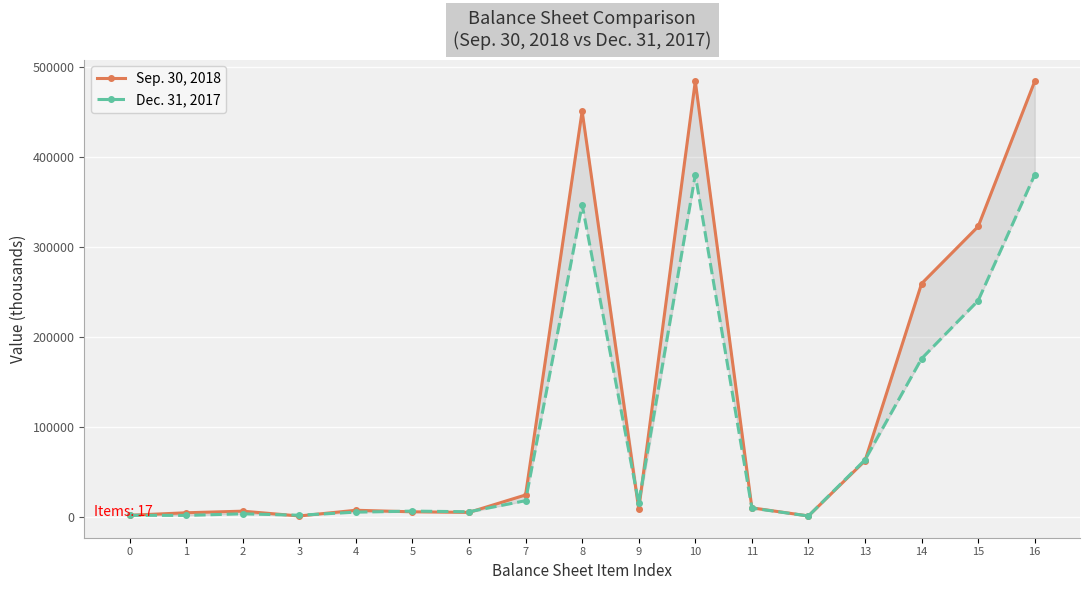

True or false: Sep. 30, 2018 has a value of 26704 at 13.

False